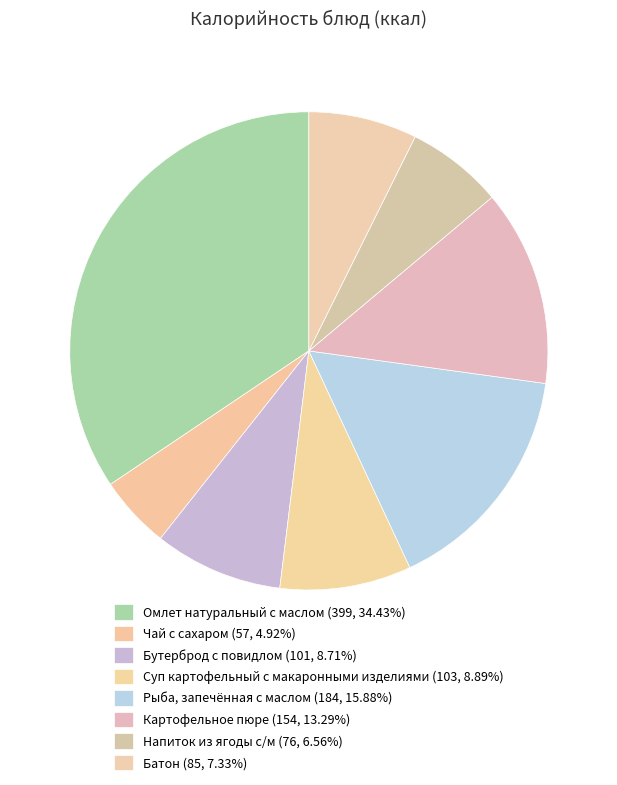

What is the change in value from Рыба, запечённая с маслом to Напиток из ягоды с/м?

-108